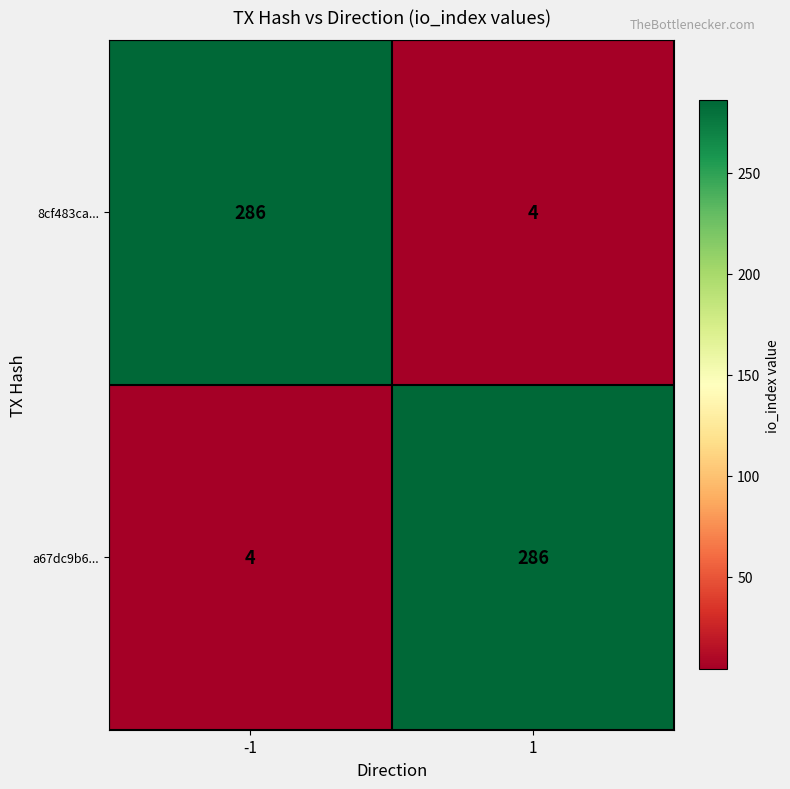

What is the maximum value for 8cf483ca...?

286